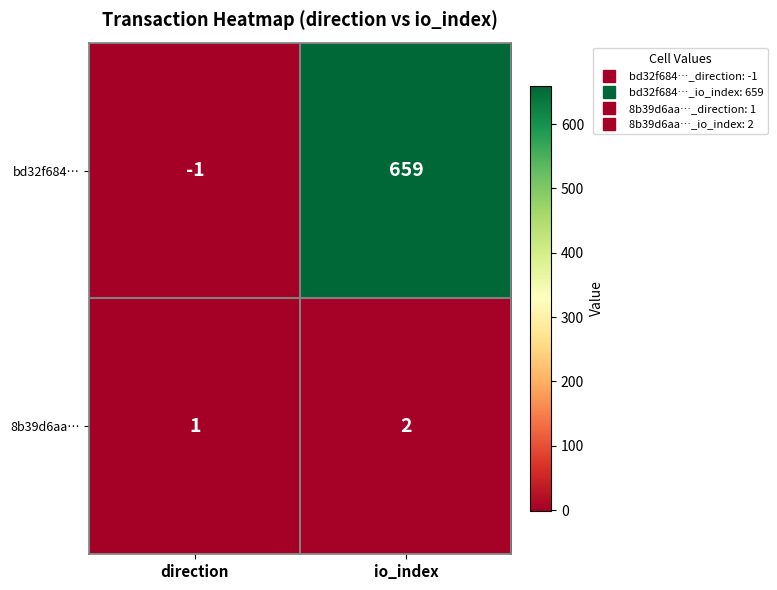

The value of bd32f684… at direction is -2. True or false?

False